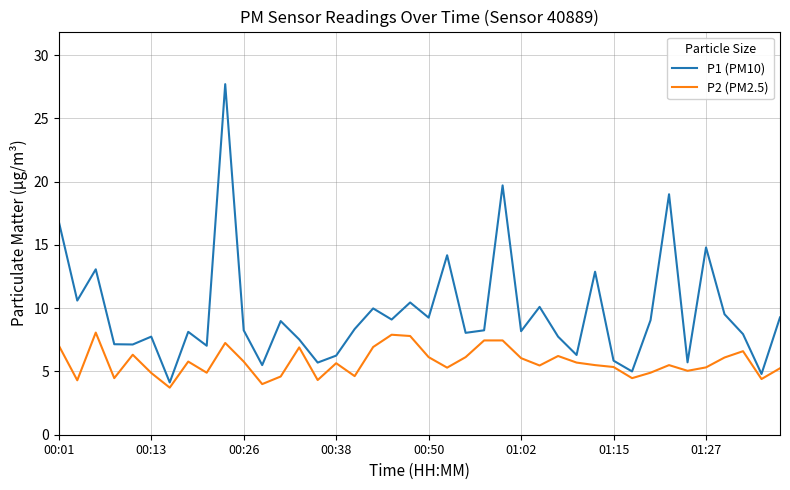

Which series has the widest spread of values?

P1 (PM10)